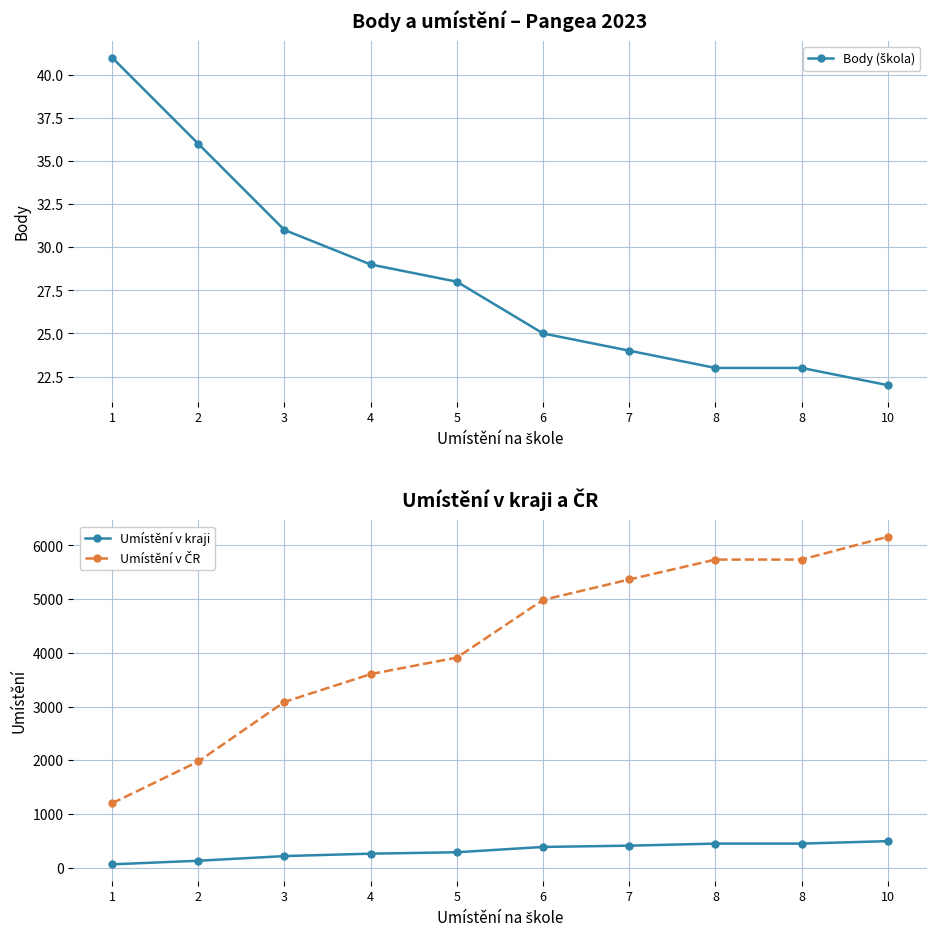

The Body (škola) series shows 29 at 4. True or false?

True